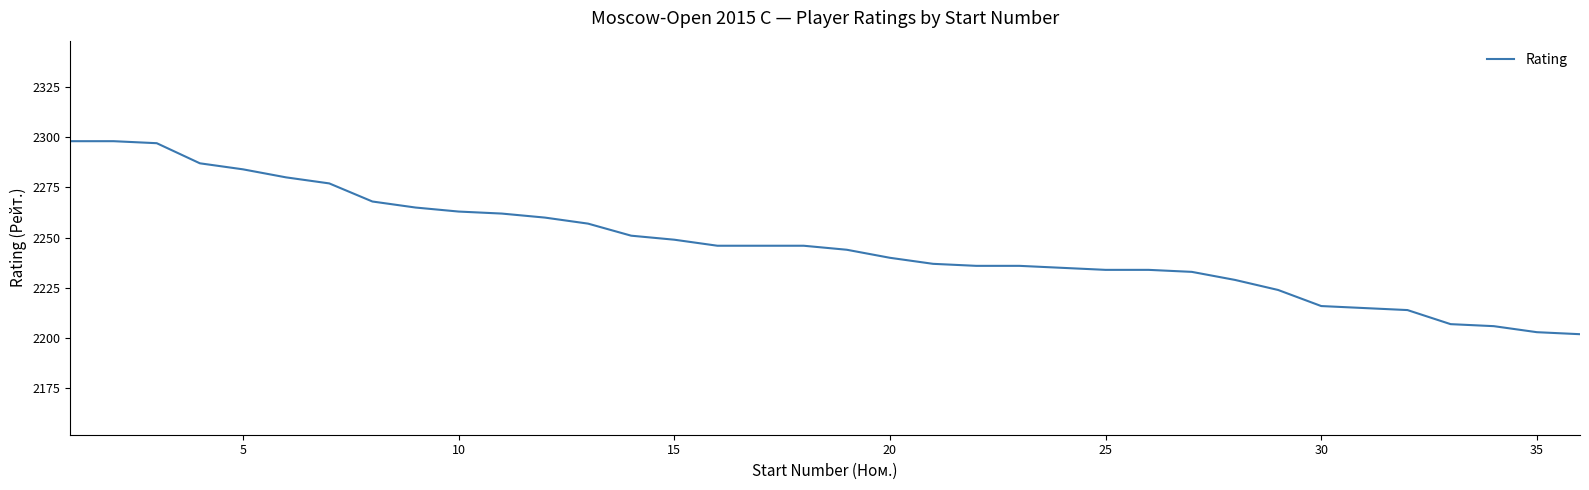

What is the sum of all values?

80879